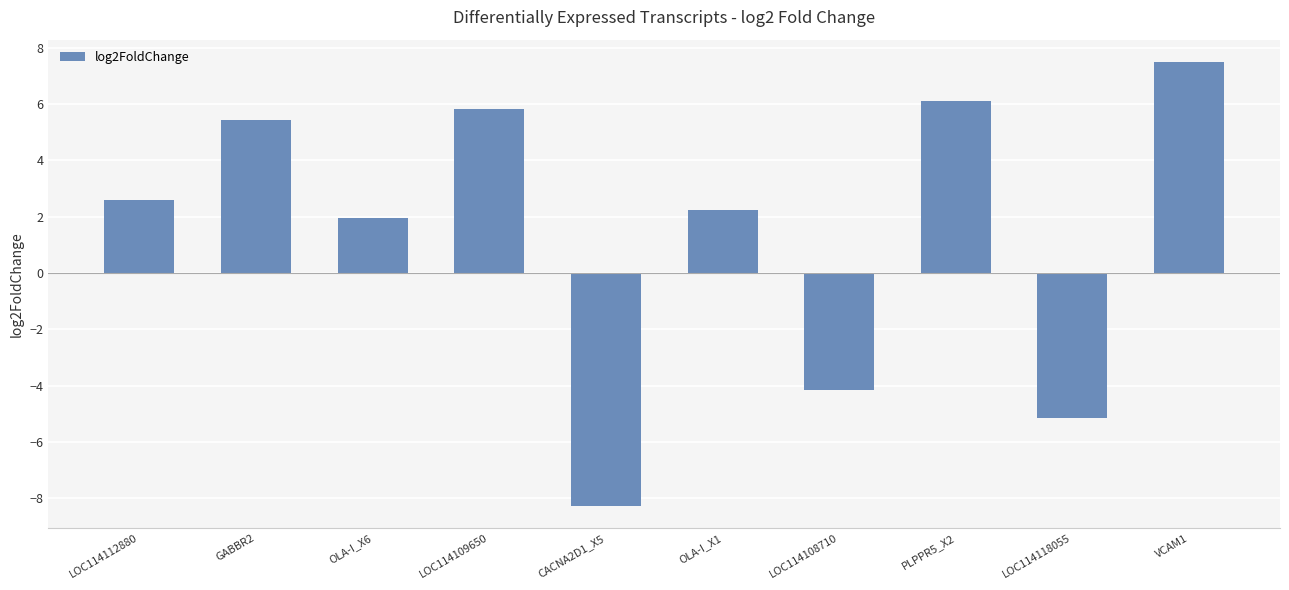

List the labels in order of value, largest first.

VCAM1, PLPPR5_X2, LOC114109650, GABBR2, LOC114112880, OLA-I_X1, OLA-I_X6, LOC114108710, LOC114118055, CACNA2D1_X5